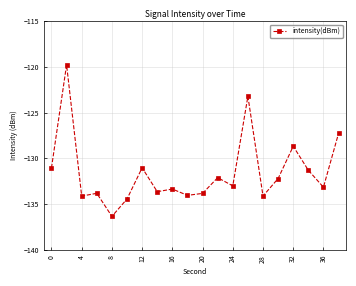

What is the sum of all values?

-2630.8